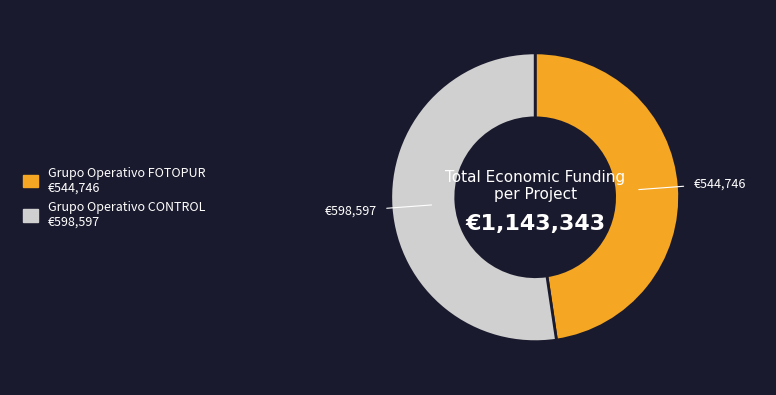

Do Grupo Operativo CONTROL and Grupo Operativo FOTOPUR together represent more than half of the pie?

Yes